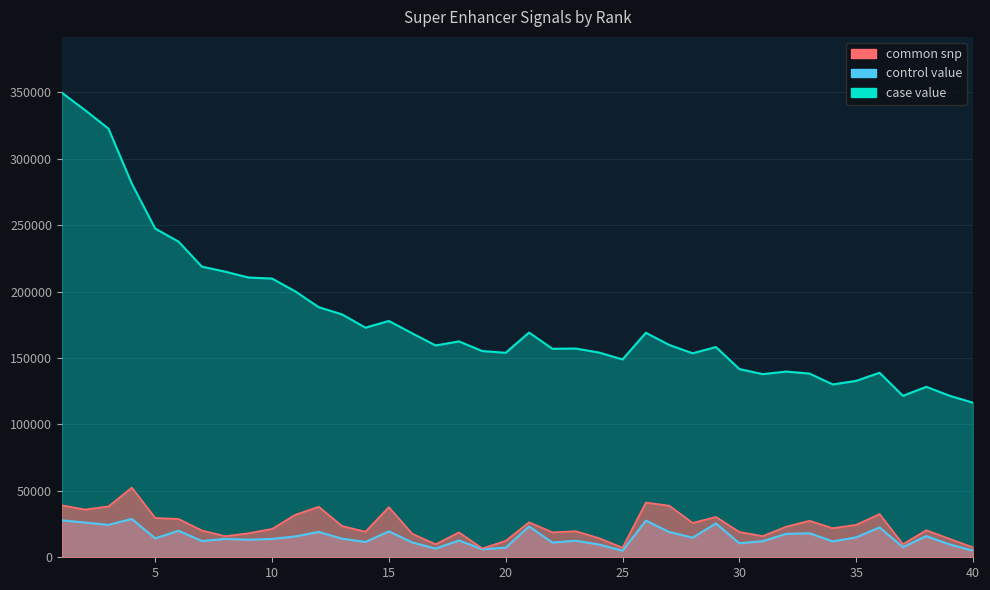

What is the minimum value for common snp?

6617.4